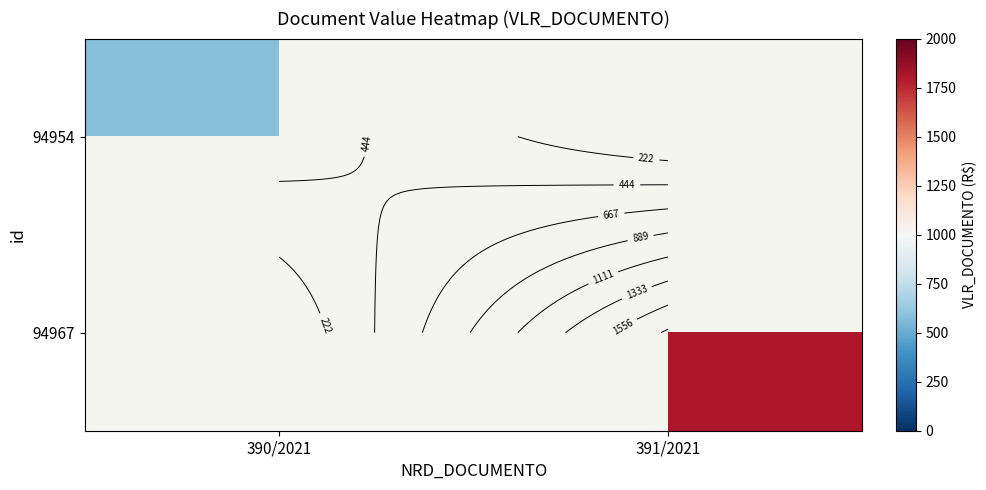

Count the number of categories in the chart.

2